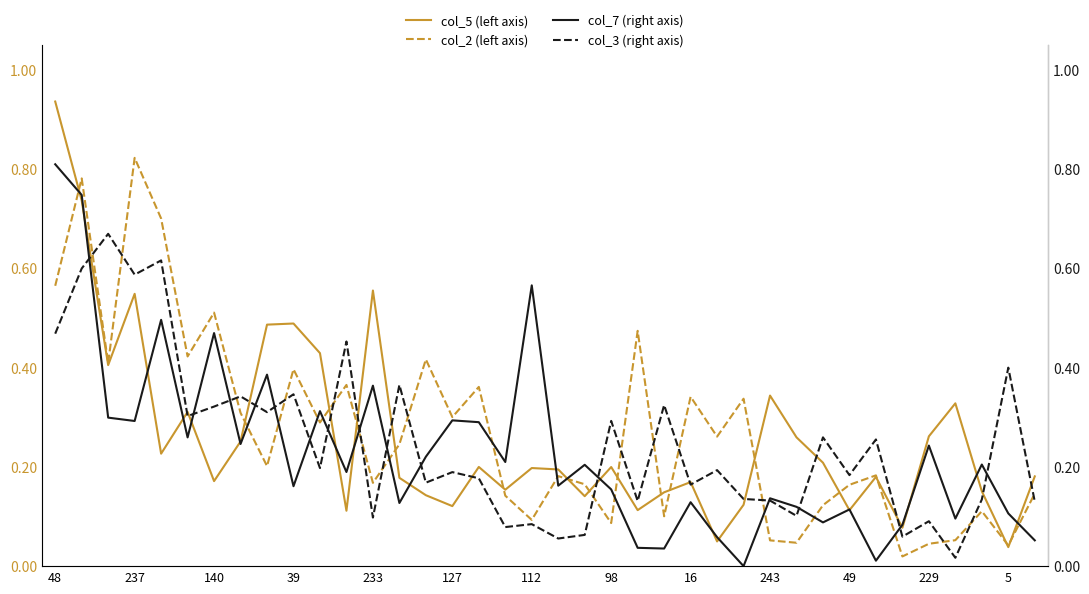

Which series has the widest spread of values?

col_5 (left axis)